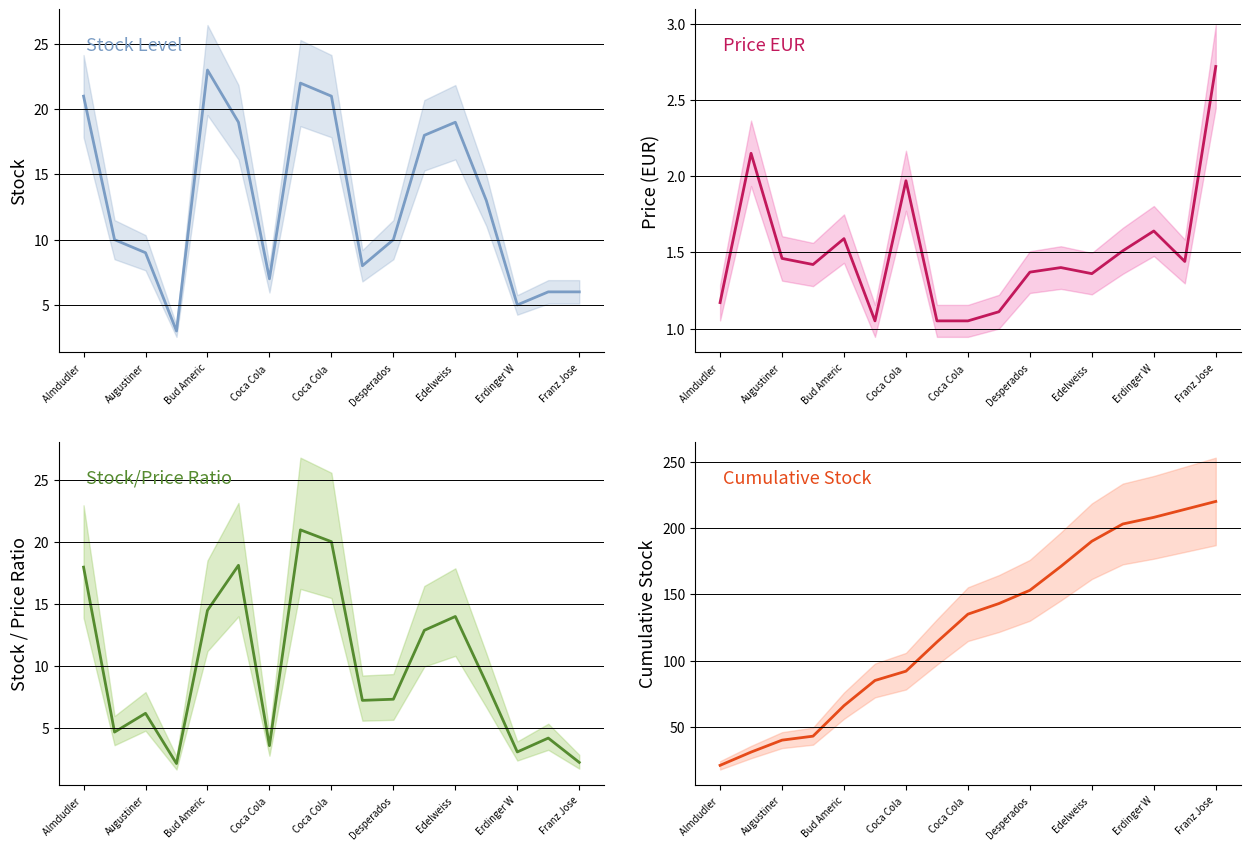

What is the minimum value for Price EUR?

1.1